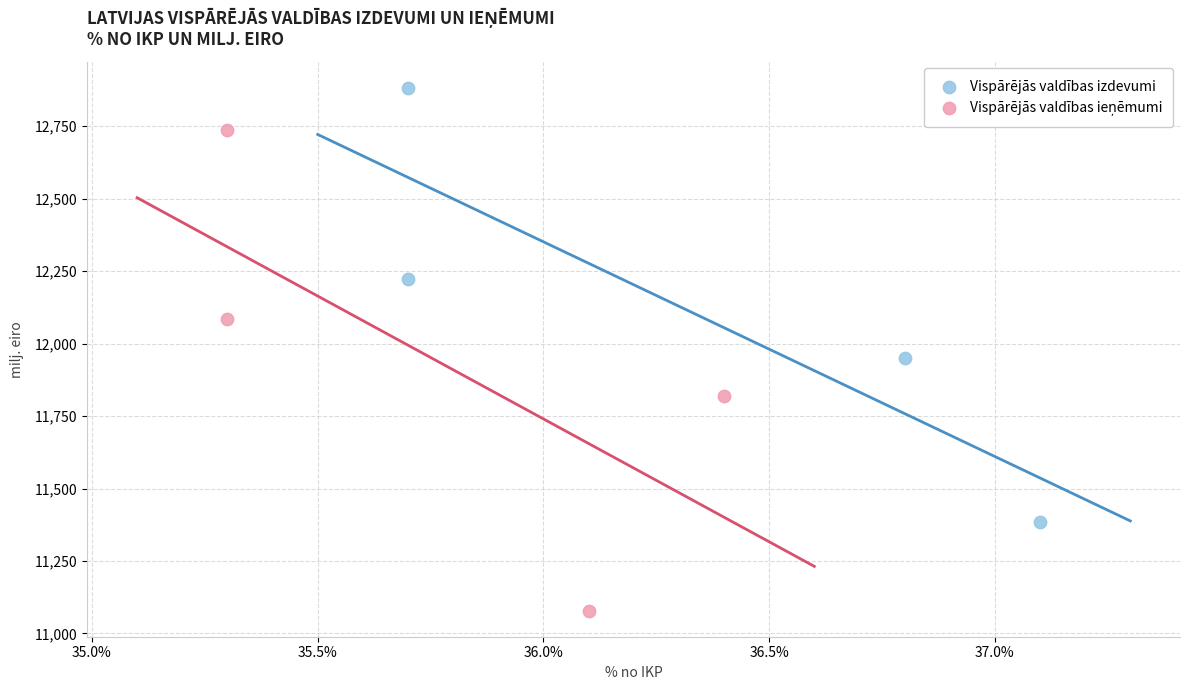

Which series contains the highest Y value?

Vispārējās valdības izdevumi